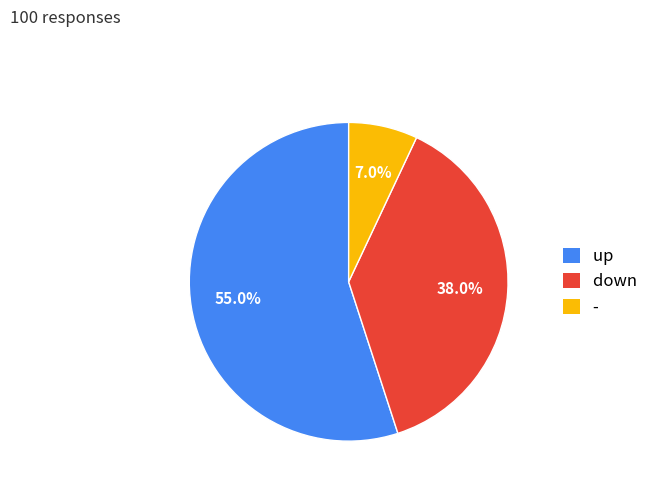

Which category has the smallest portion of the pie?

-